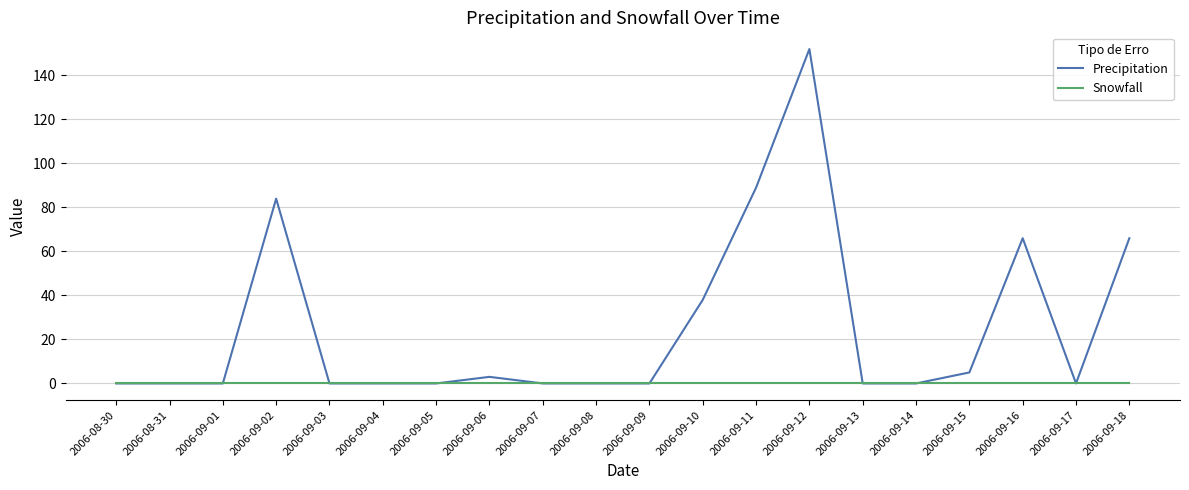

What is the maximum value for Precipitation?

152